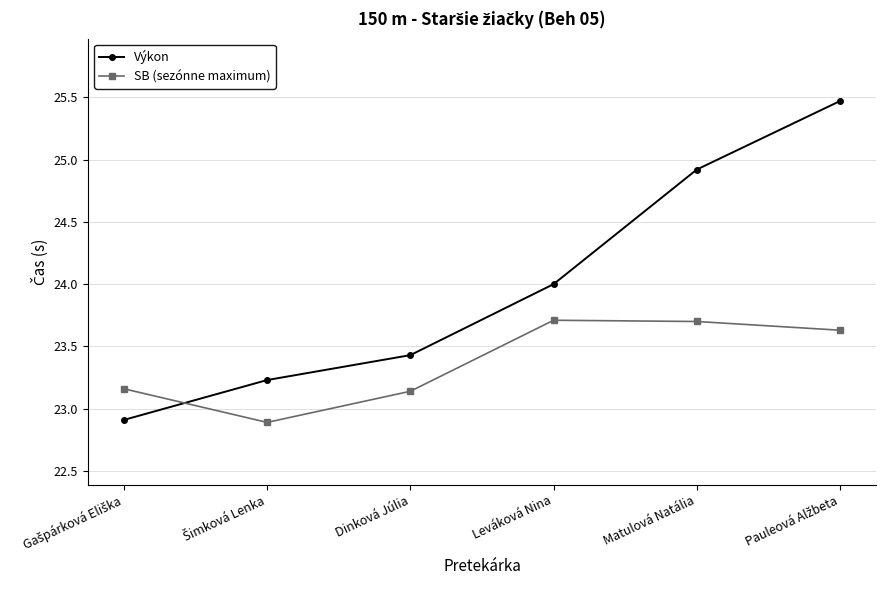

What is the total value across all series at Dinková Júlia?

46.6